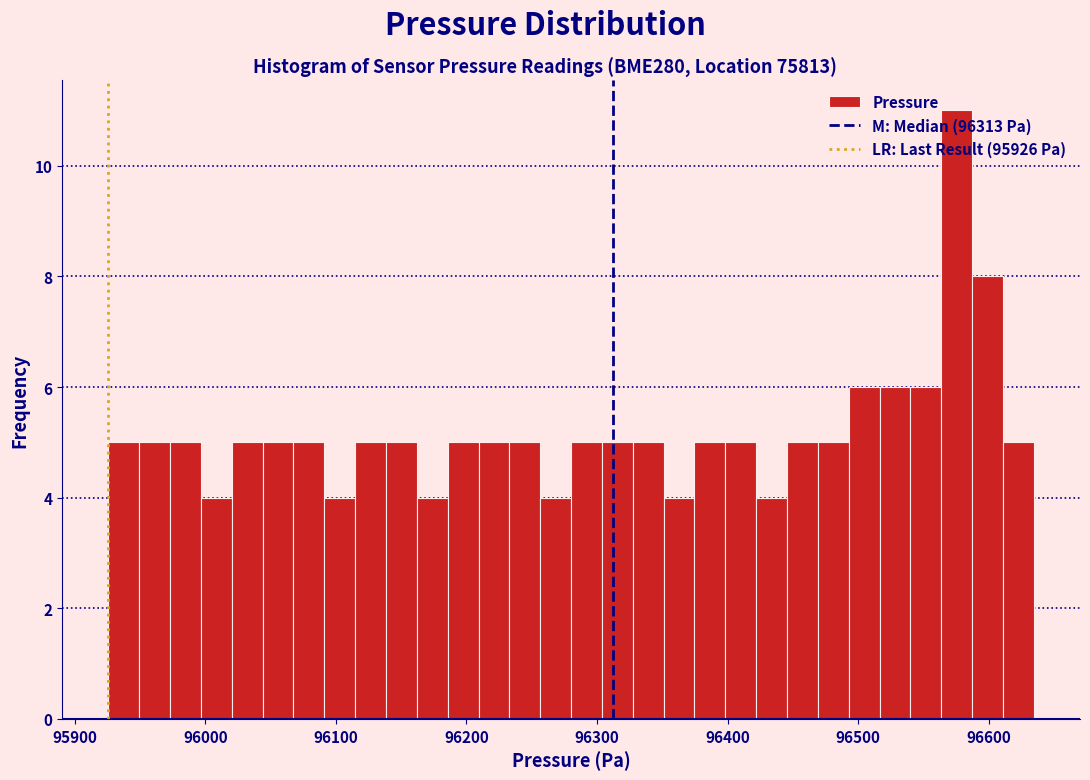

Around what value on the x-axis is the tallest bar? Give the approximate position of its centre, as read against the axis.

96580